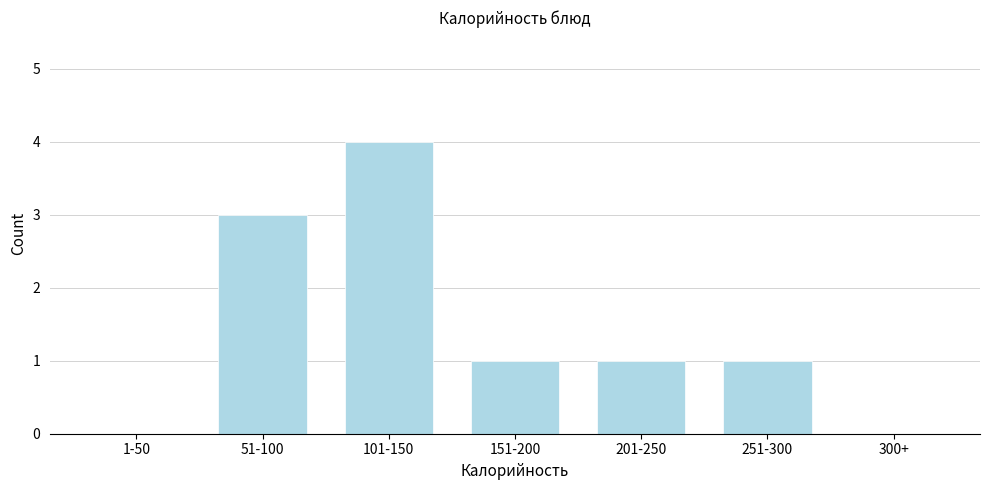

Reading left to right, list all the values displayed in this chart.

1-50=0	51-100=3	101-150=4	151-200=1	201-250=1	251-300=1	300+=0